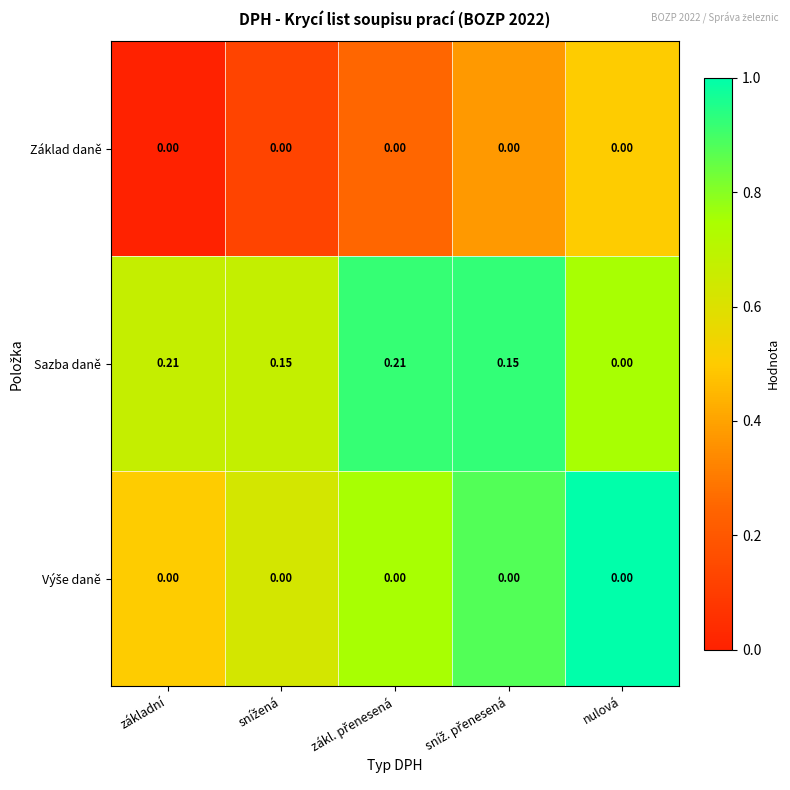

Which series has the widest spread of values?

Sazba daně